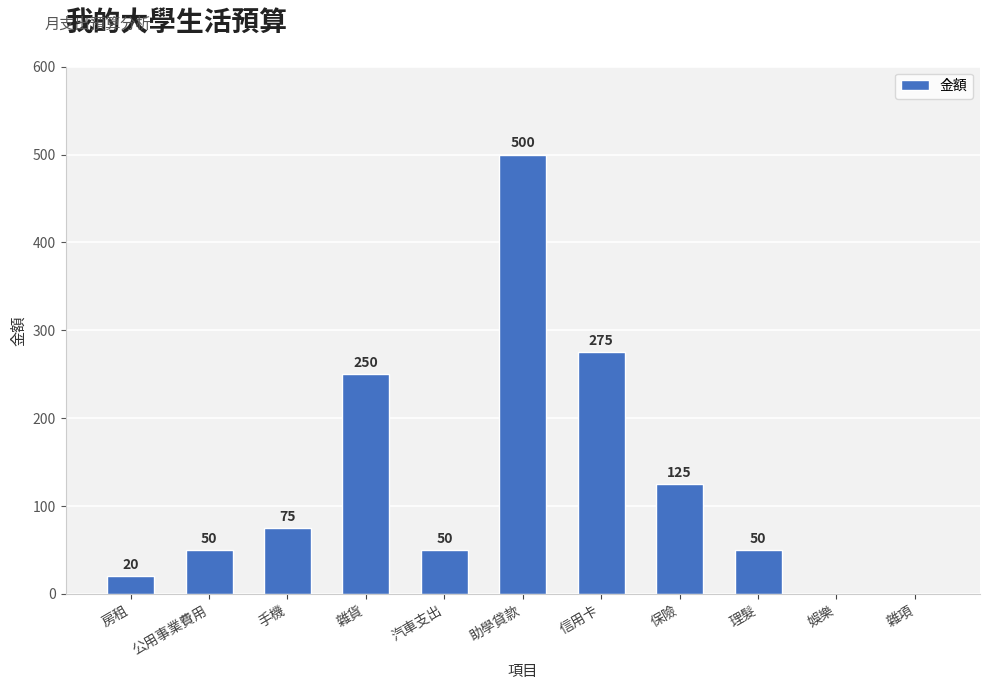

How many distinct data groups are displayed?

1